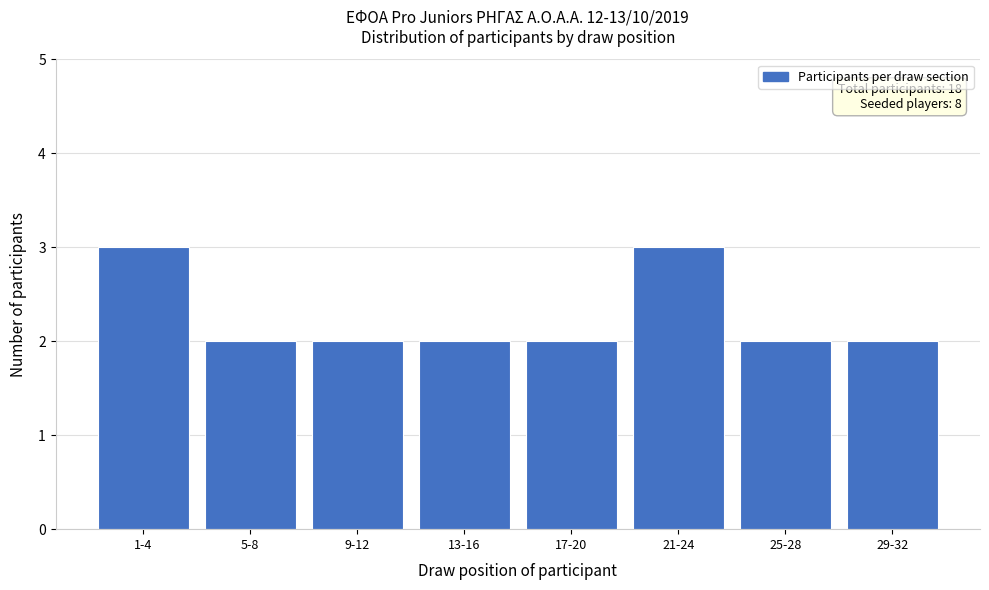

Reading left to right, extract all data points from this chart.

3	2	2	2	2	3	2	2